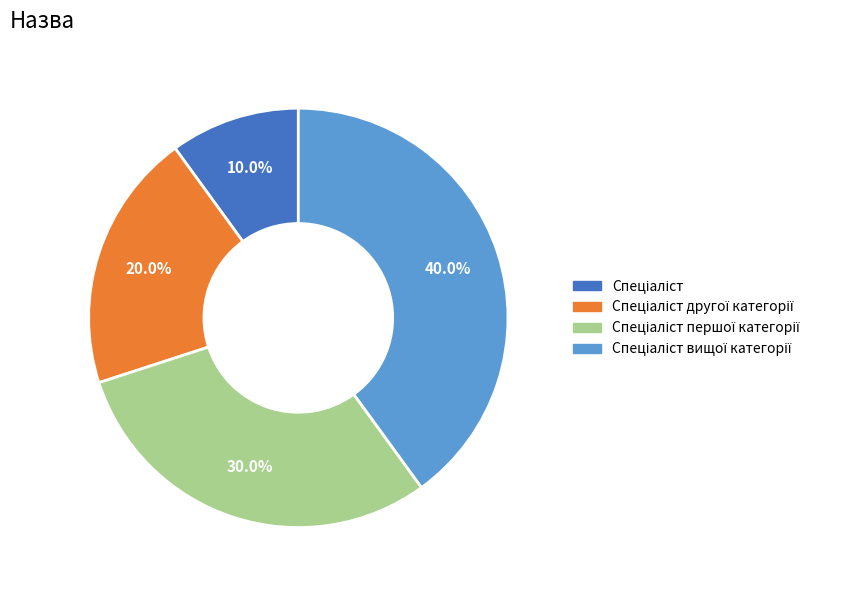

Does any single category account for the majority?

No